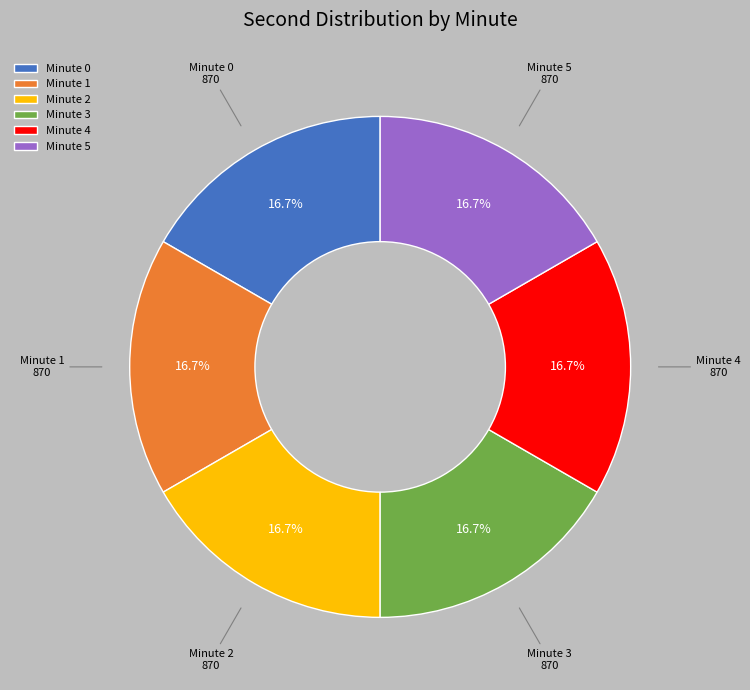

What is the ratio of the value at Minute 3 to the value at Minute 0?

1.0